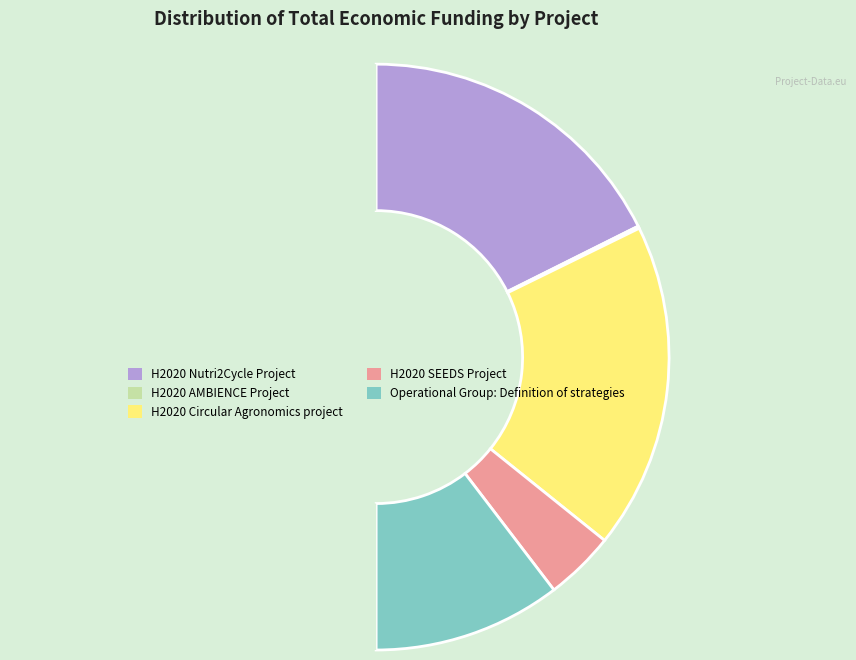

Which slice is the largest?

H2020 Circular Agronomics project